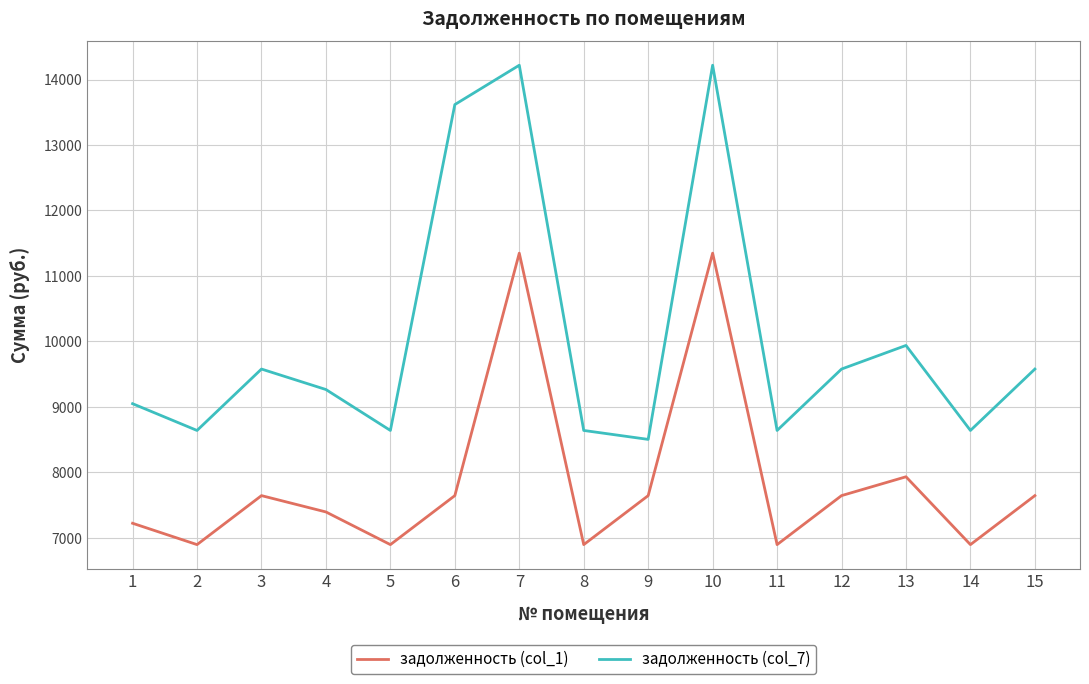

True or false: задолженность (col_7) has a value of 3038.8 at 7.

False